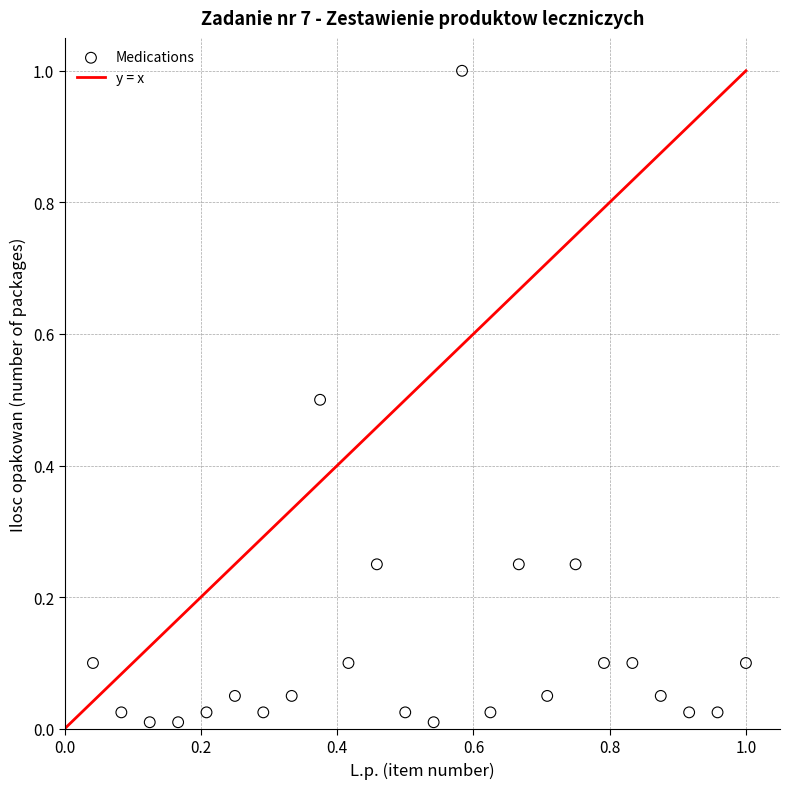

What is the range of X values (max minus min)?

1.0